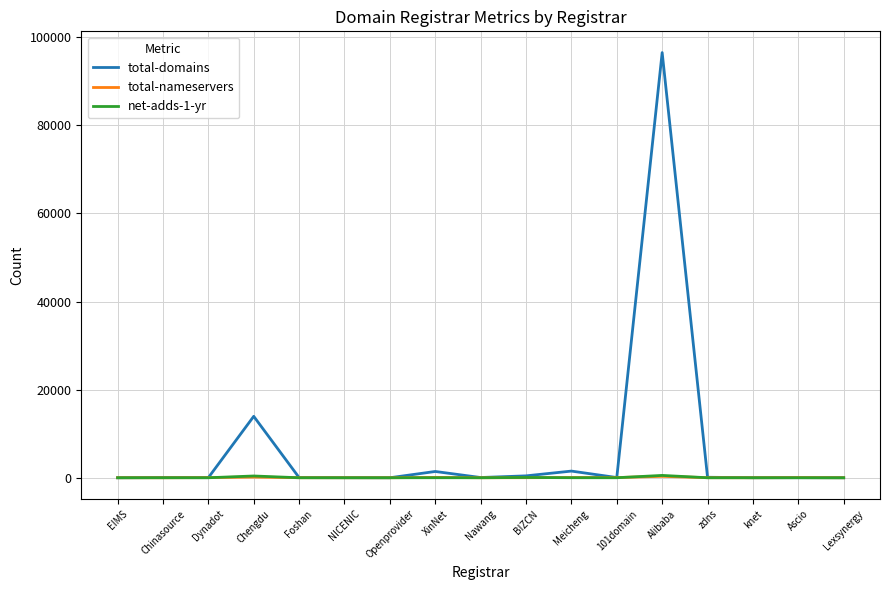

At which label is total-domains closest to 48255?

Chengdu